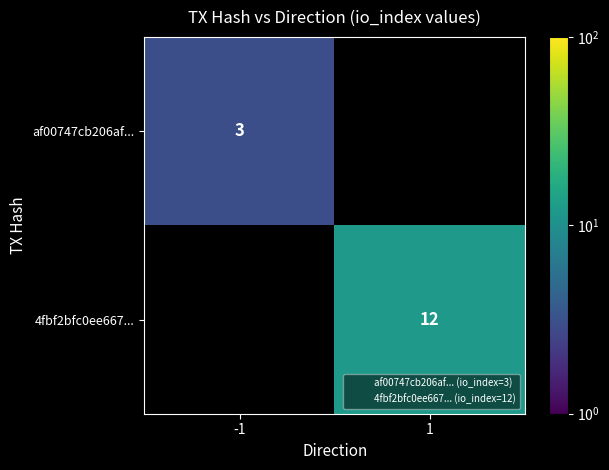

Which category has the highest value in the af00747cb206af... series?

-1